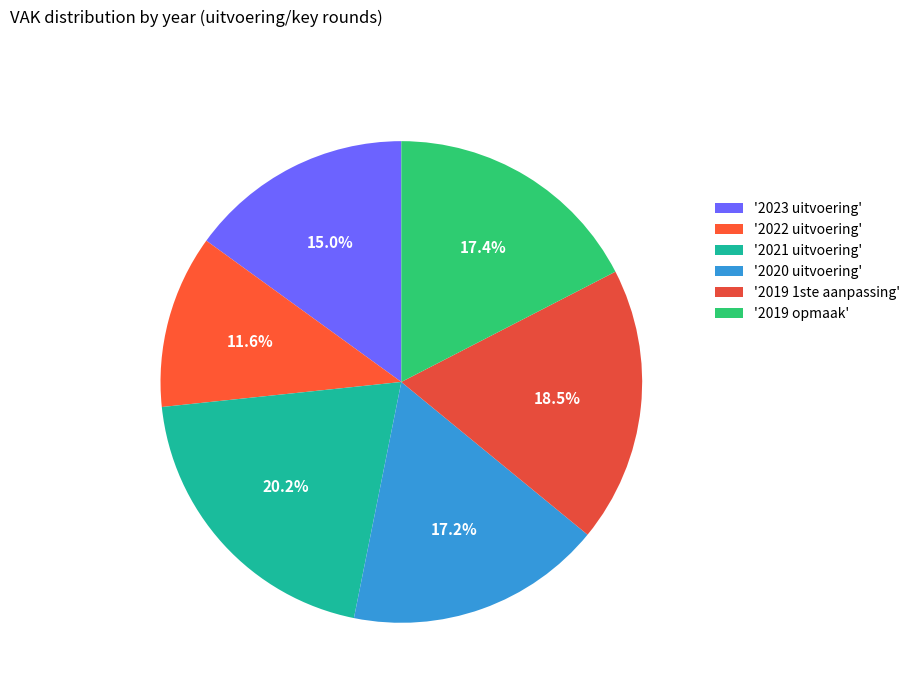

How many slices are in this pie chart?

6